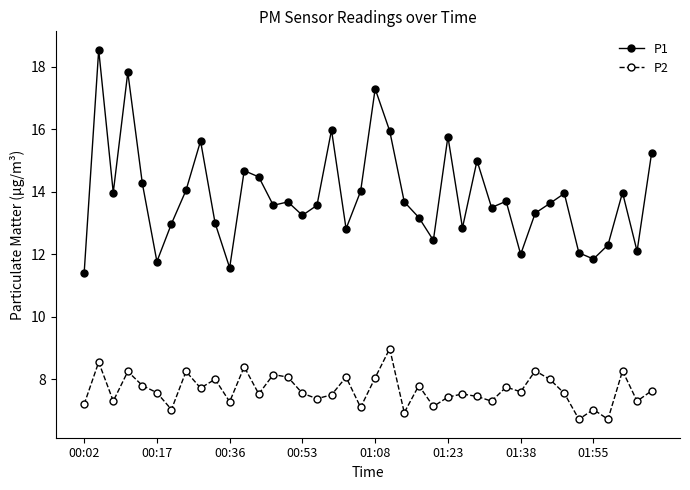

What is the value of the P1 point at the 9th from the left?

15.6